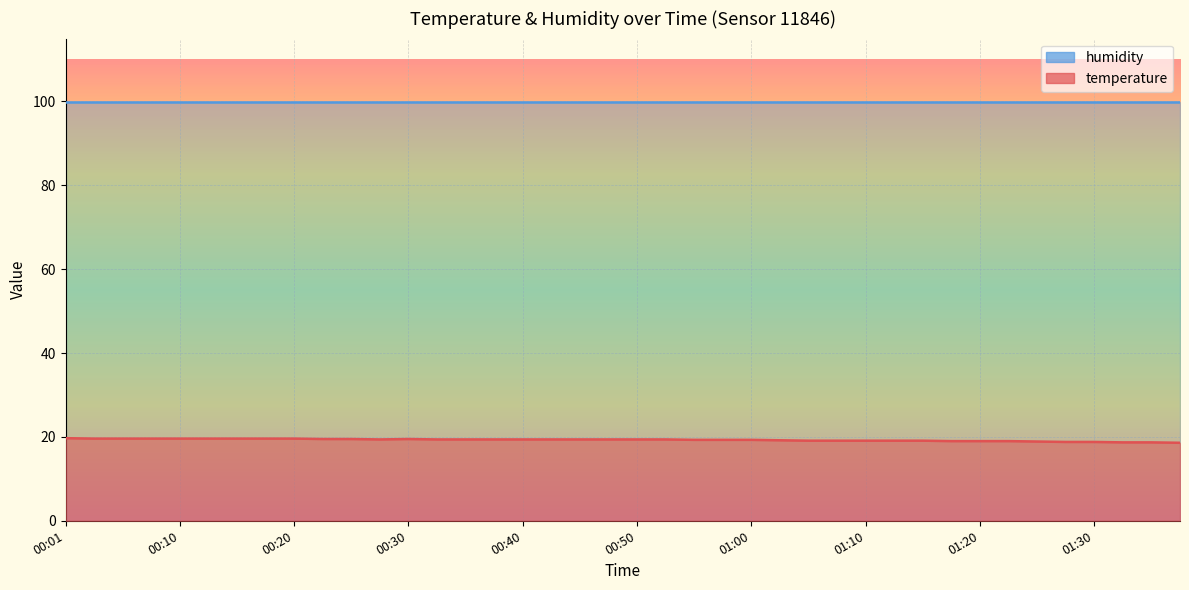

At which label is the value closest to 19?

01:17